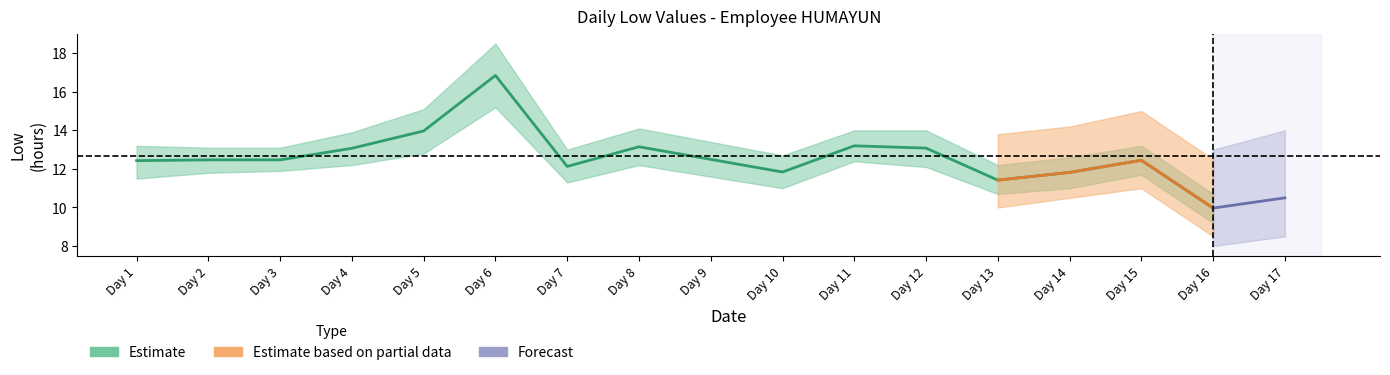

Which label corresponds to the largest value in the chart?

6